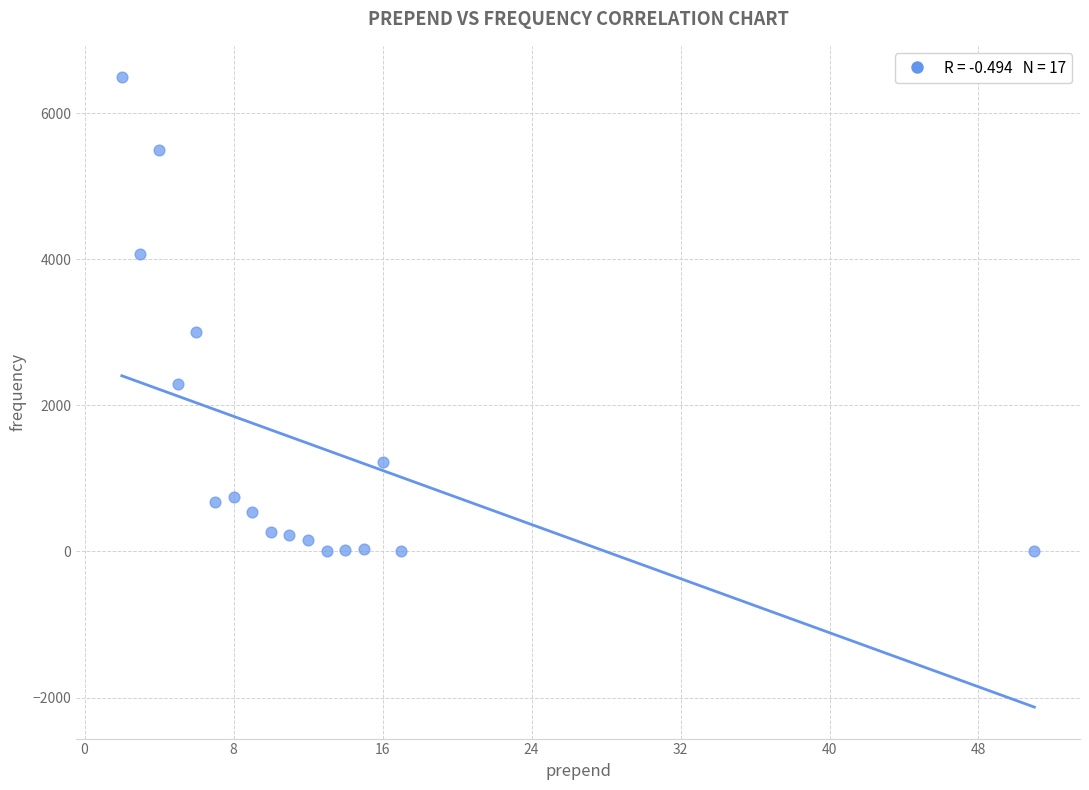

What Y value in the scatter plot is closest to 3246?

3011